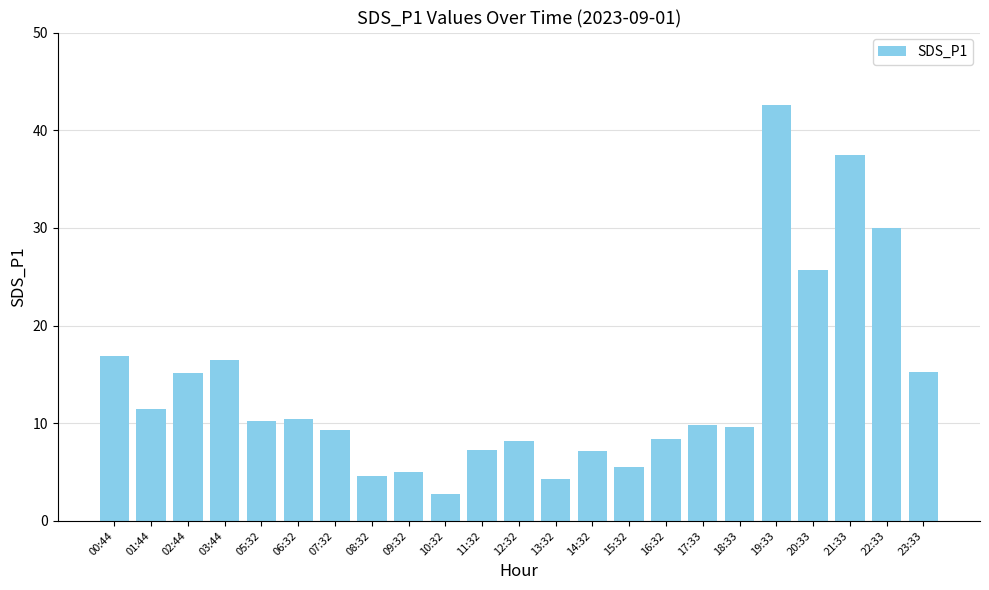

Where is the data nearest to the value 22?

20:33